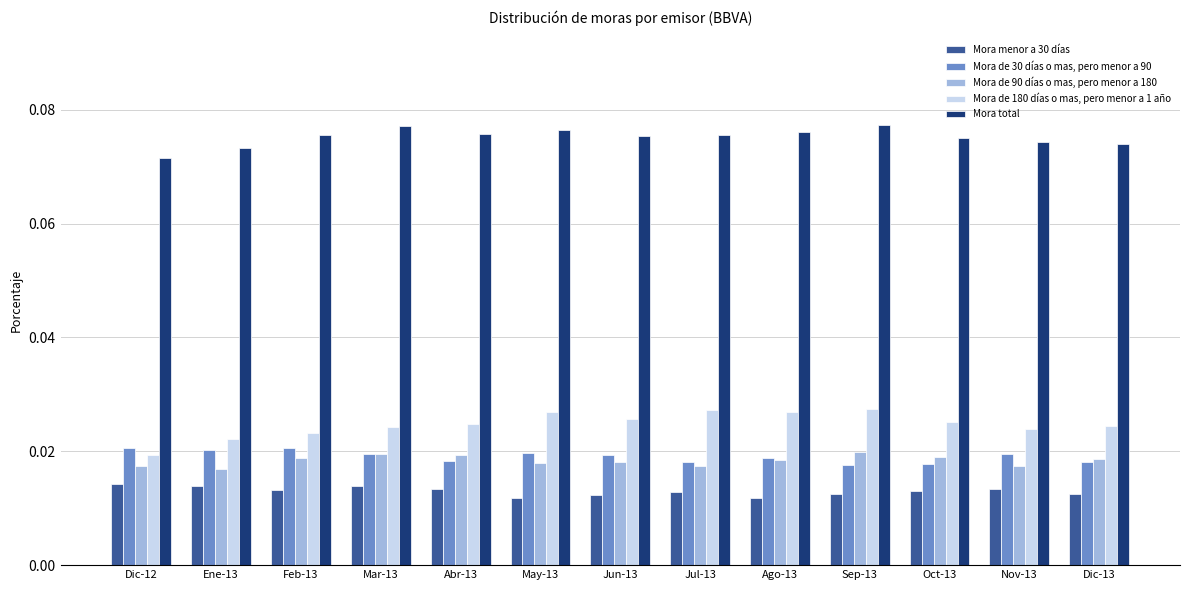

The Mora total series shows 0.0 at Nov-13. True or false?

False